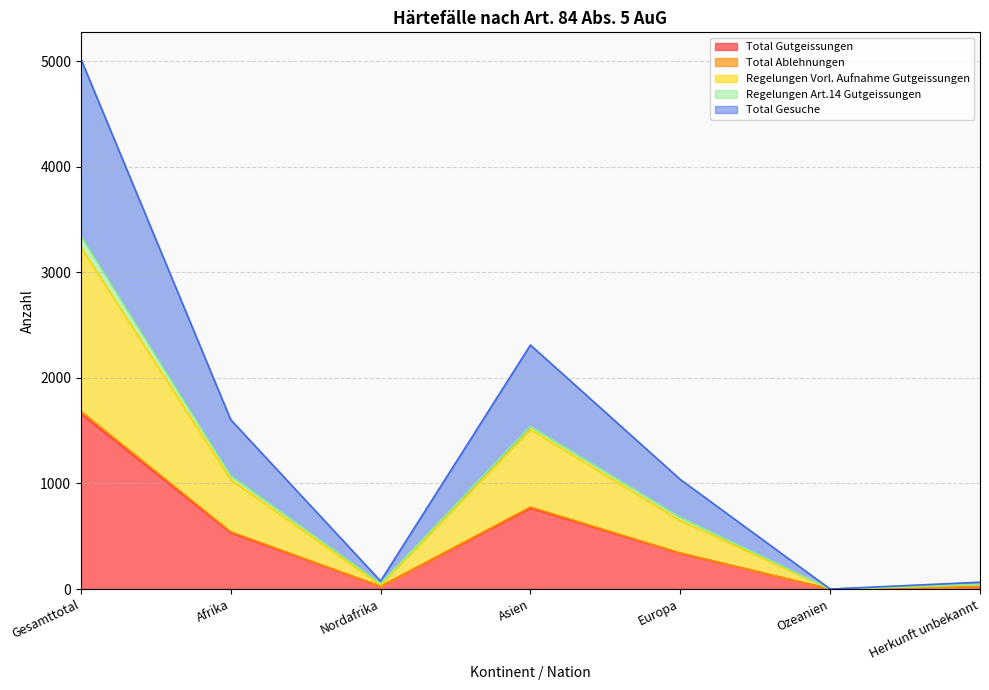

True or false: Total Gesuche has a value of 7044 at Gesamttotal.

False